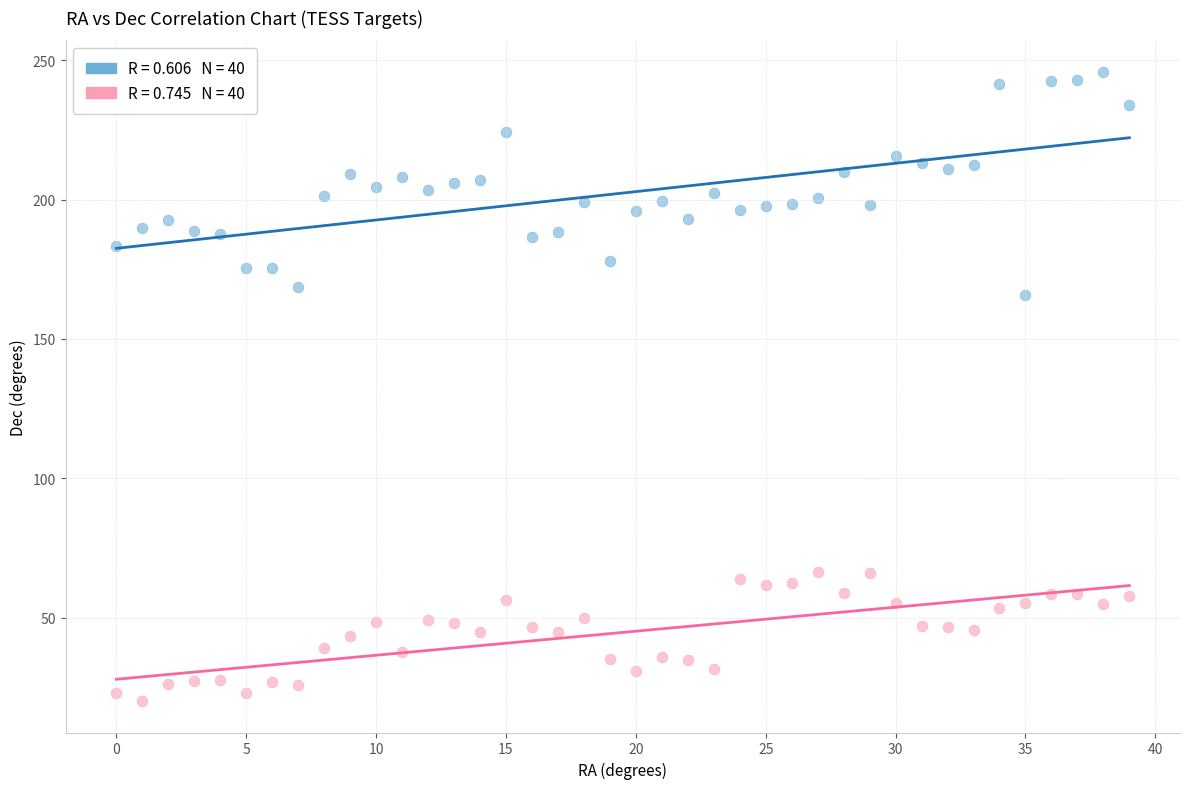

Across all series, what Y value is closest to 132?

165.8